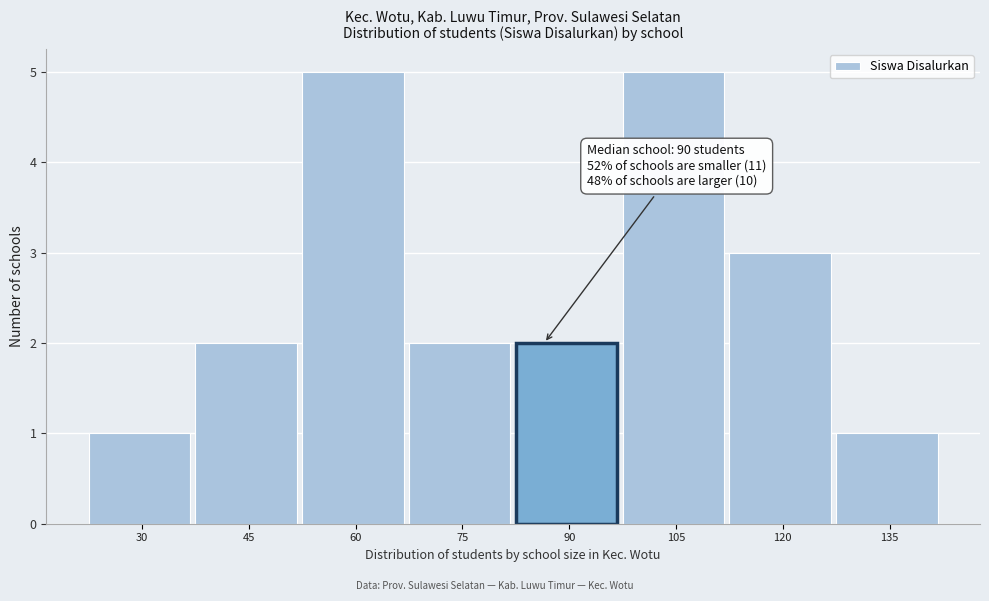

Reading left to right, list all the values displayed in this chart.

1	2	5	2	2	5	3	1